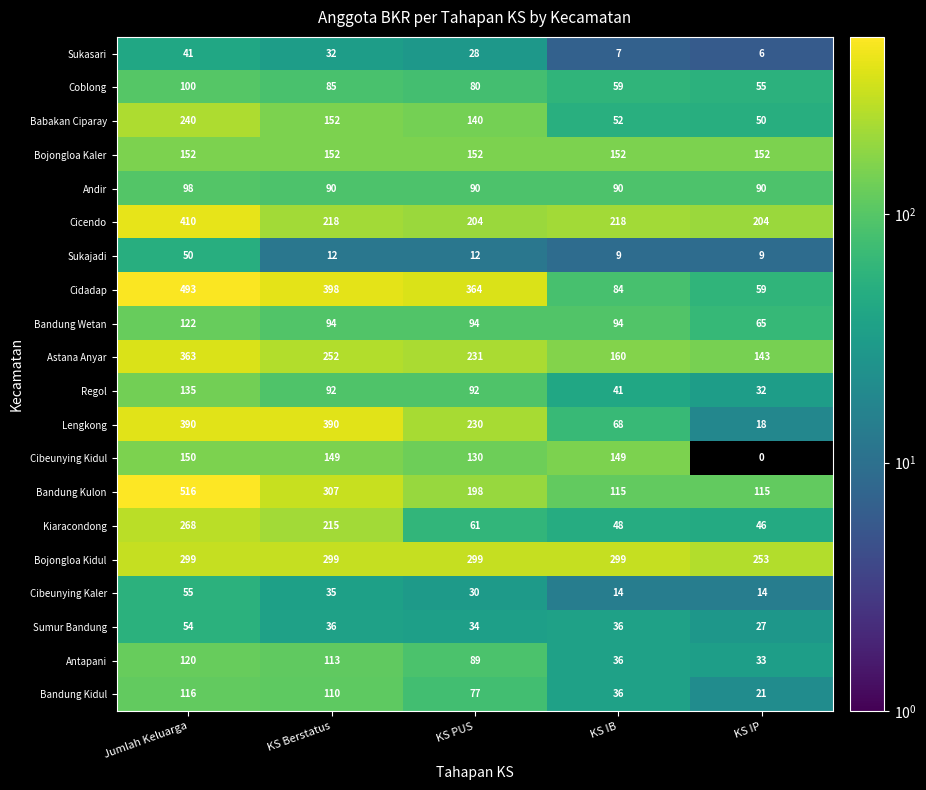

At which category is the sum across all series the highest?

Jumlah Keluarga